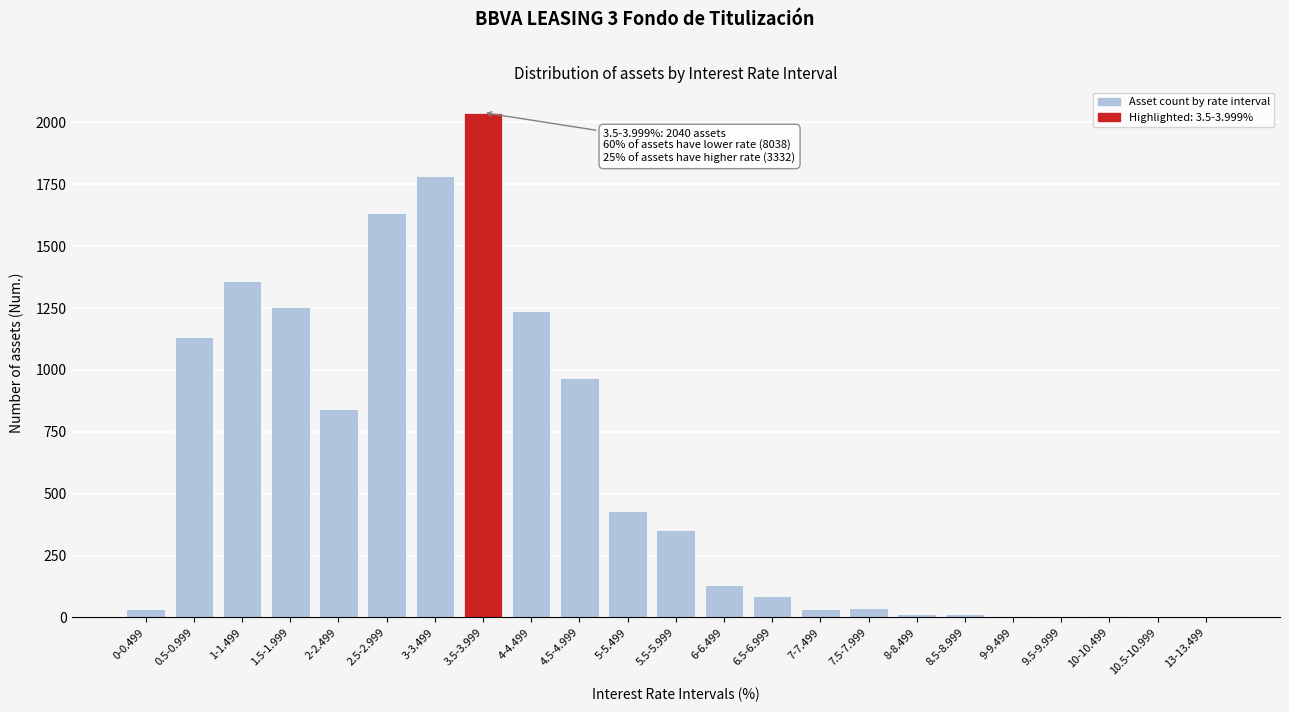

Which category has the highest value across all series?

3.5-3.999